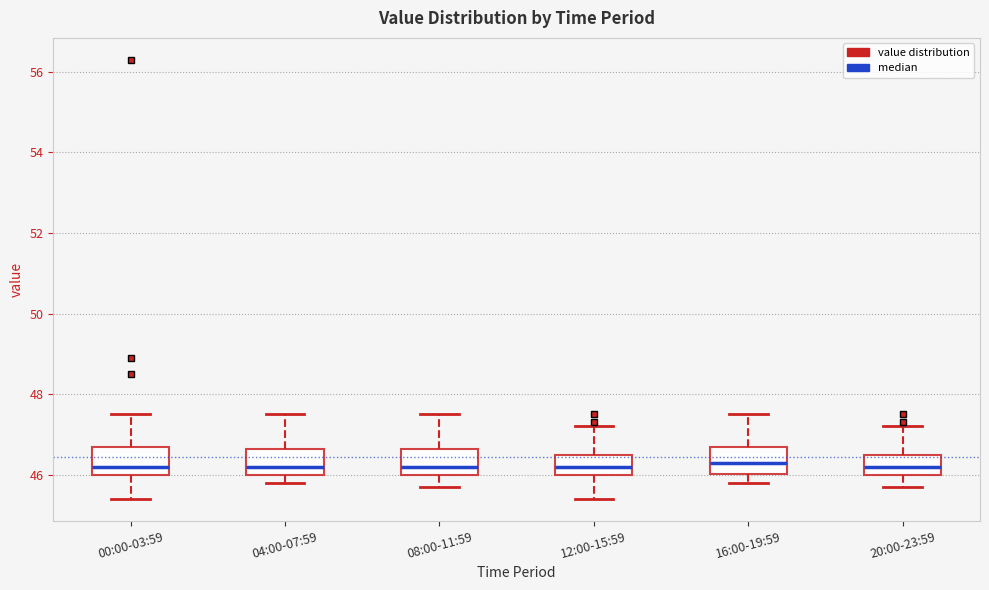

Reading left to right, read every box against the y-axis: the position of its median line, the range the box covers, and the ends of its whiskers. The values are not printed on the chart, so give them approximately, as read against the axis.

00:00-03:59: median 46.2, box 46.0 to 46.8, whiskers 45.4 to 47.6
04:00-07:59: median 46.2, box 46.0 to 46.6, whiskers 45.8 to 47.6
08:00-11:59: median 46.2, box 46.0 to 46.6, whiskers 45.8 to 47.6
12:00-15:59: median 46.2, box 46.0 to 46.6, whiskers 45.4 to 47.2
16:00-19:59: median 46.4, box 46.0 to 46.8, whiskers 45.8 to 47.6
20:00-23:59: median 46.2, box 46.0 to 46.6, whiskers 45.8 to 47.2